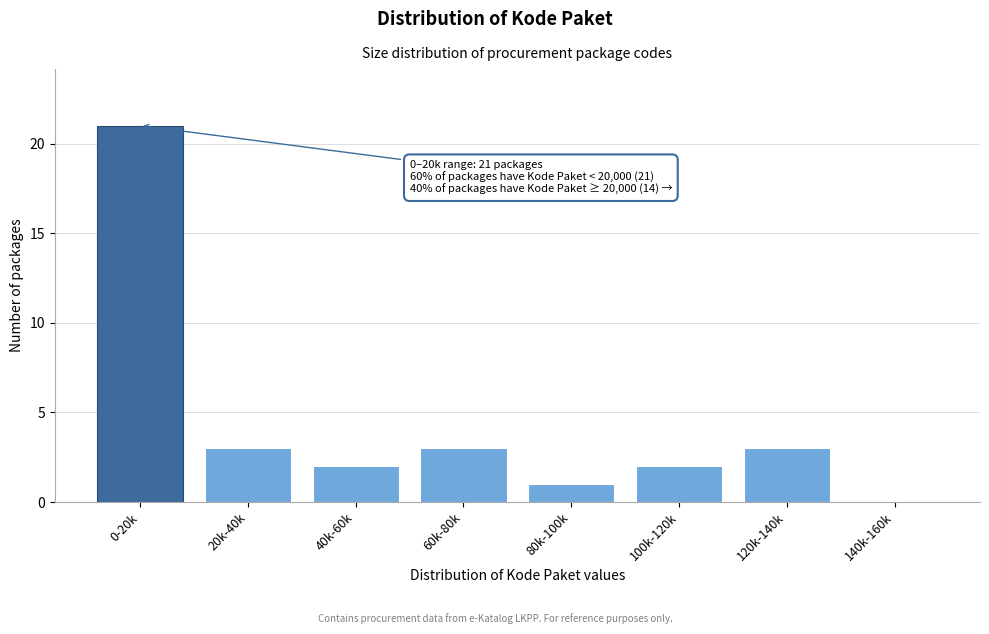

Reading left to right, list all the values displayed in this chart.

0-20k=21	20k-40k=3	40k-60k=2	60k-80k=3	80k-100k=1	100k-120k=2	120k-140k=3	140k-160k=0